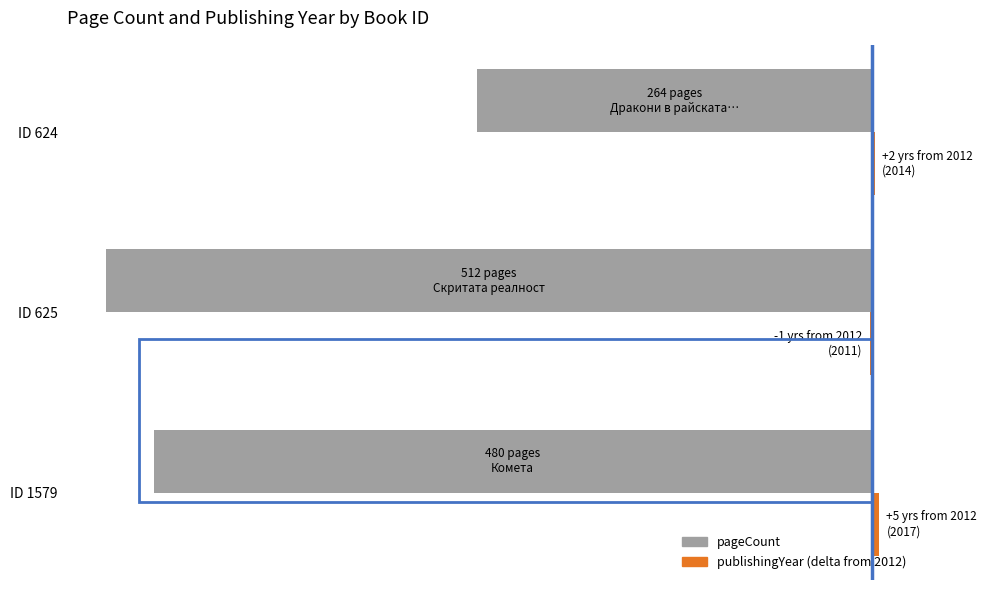

Are the bars horizontal?

Yes